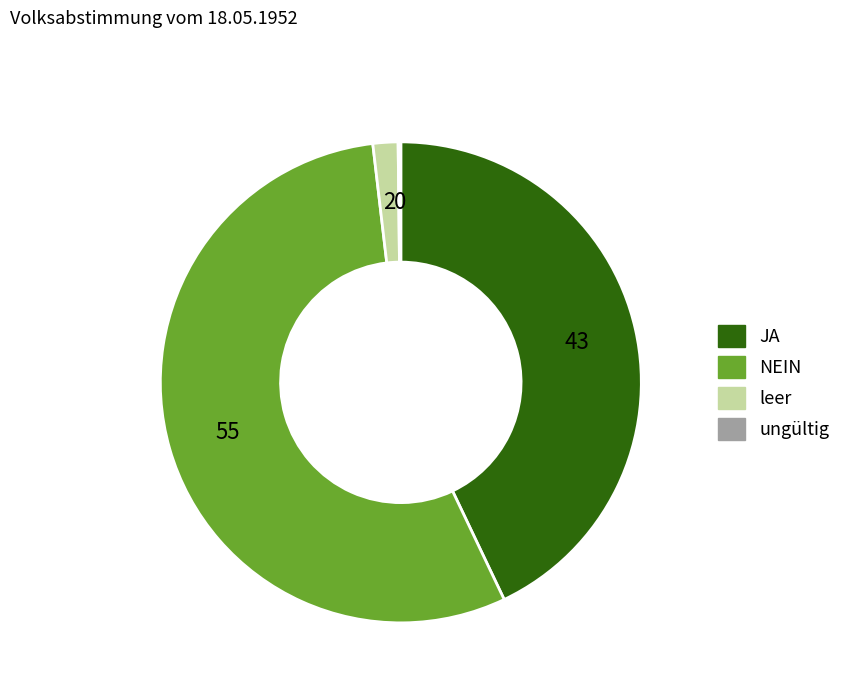

Is there a majority slice in this chart?

Yes